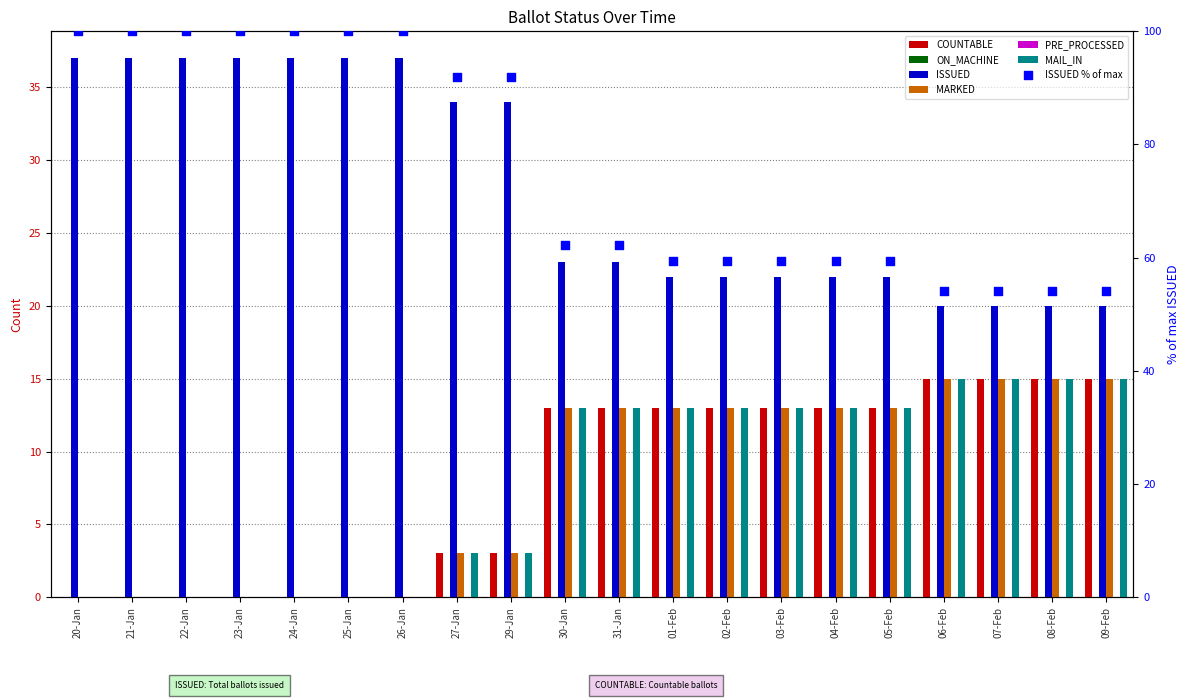

Which series contains the lowest Y value?

COUNTABLE